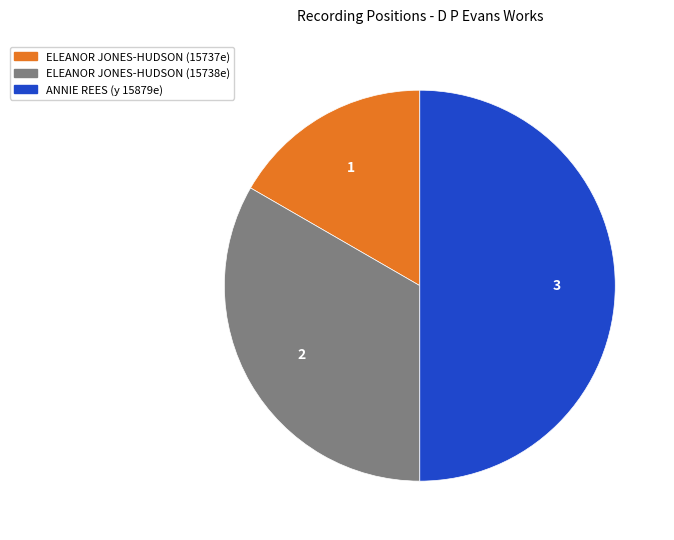

Which has a higher value, ELEANOR JONES-HUDSON (15738e) or ANNIE REES (y 15879e)?

ANNIE REES (y 15879e)